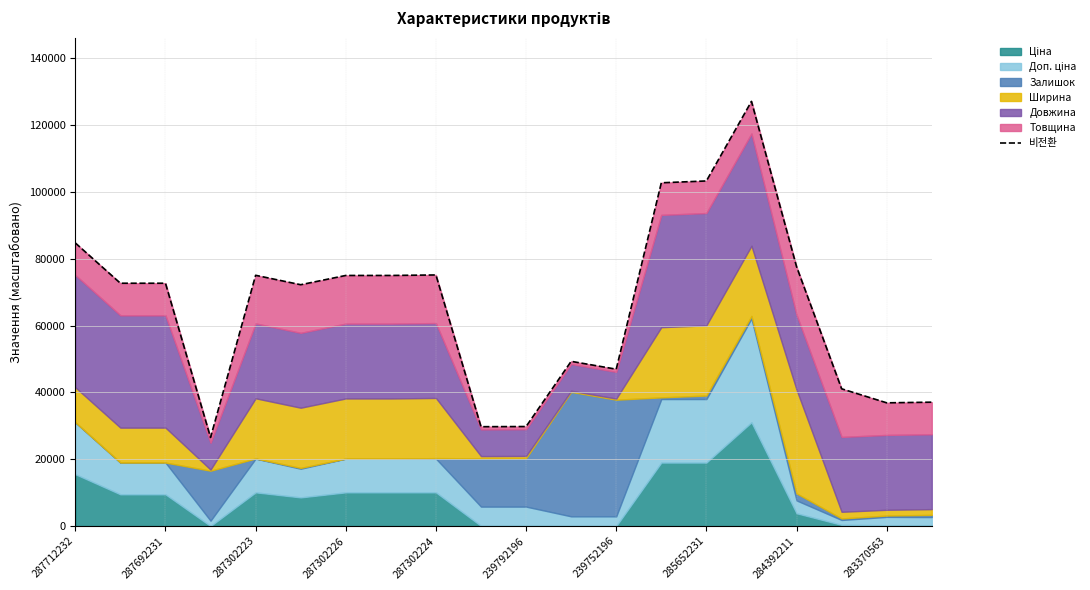

What is the difference between the maximum and second lowest values?

97330.7